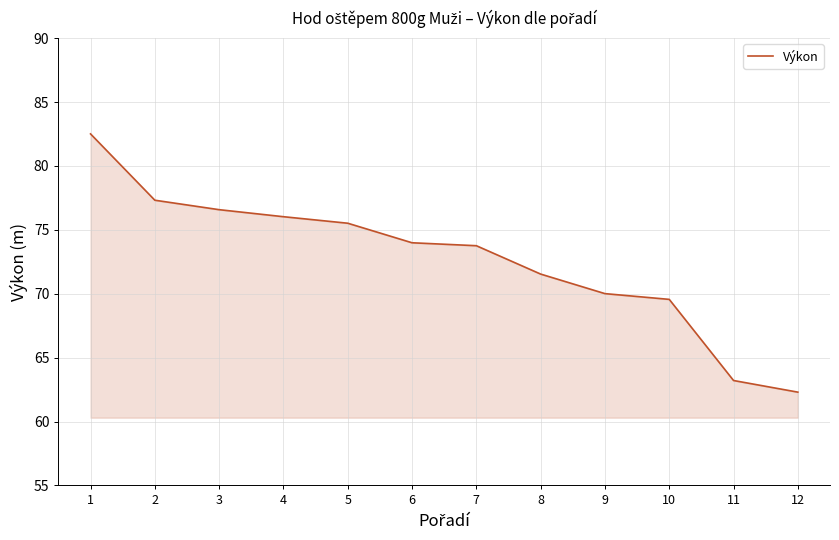

True or false: there are more than 2 points higher than both neighbors.

False